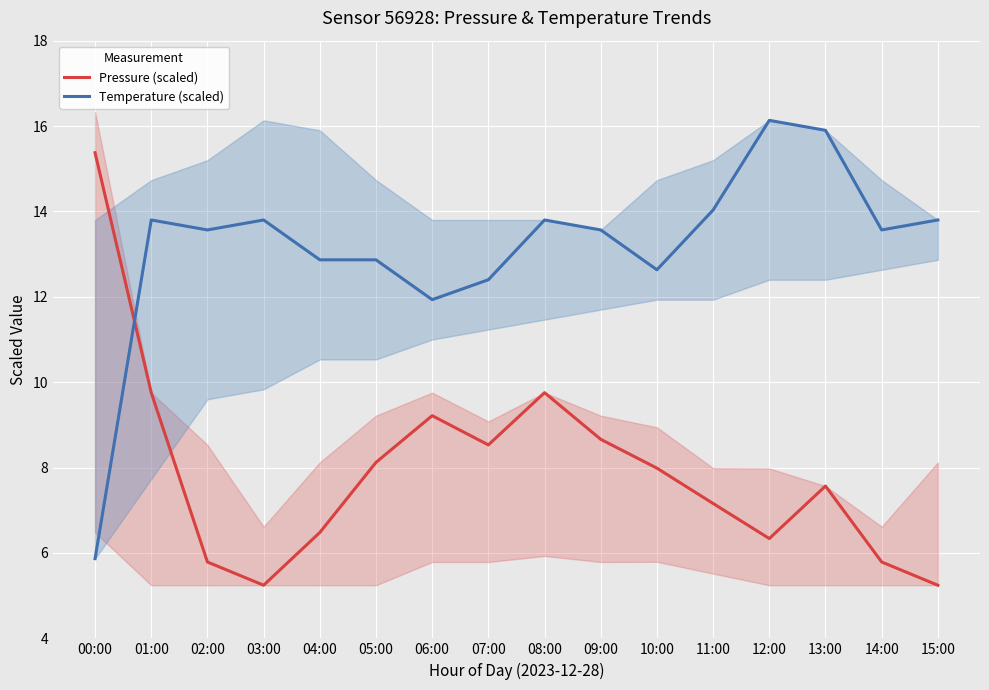

How many data points in Temperature (scaled) are less than 13?

6